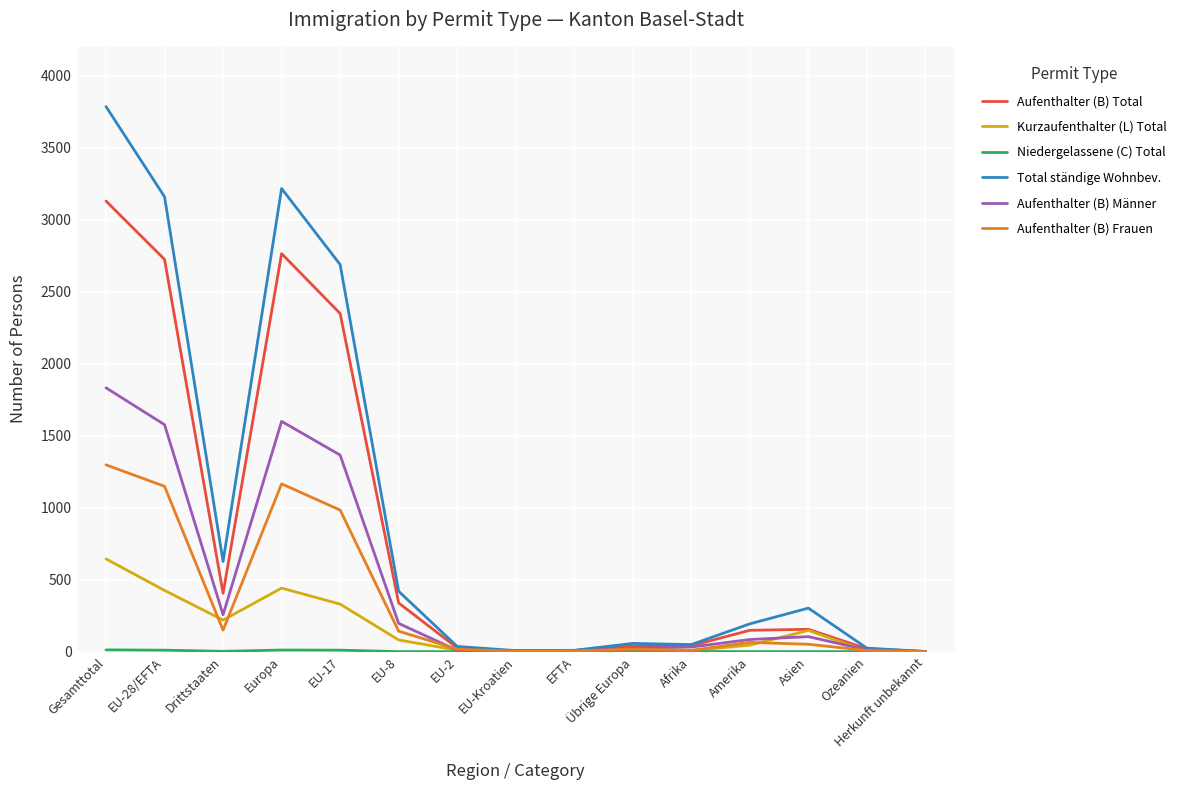

Which series has the widest spread of values?

Total ständige Wohnbev.